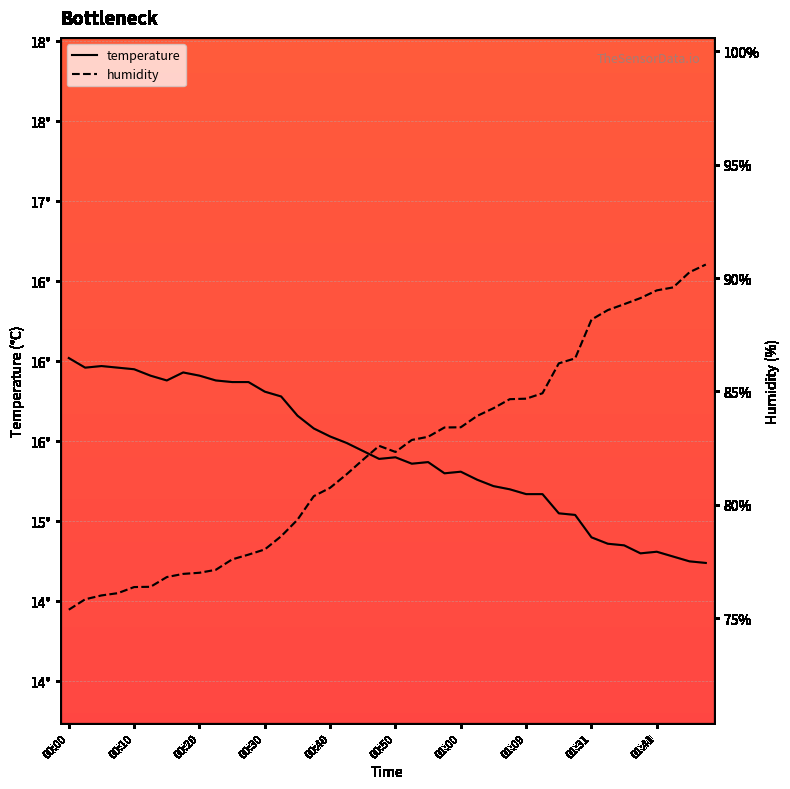

Reading right to left, transcribe all the data shown in this chart.

temperature: 14.7	14.8	14.8	14.8	14.8	14.8	14.9	14.9	15.0	15.1	15.2	15.2	15.2	15.2	15.3	15.3	15.3	15.4	15.4	15.4	15.4	15.4	15.5	15.5	15.6	15.7	15.8	15.8	15.9	15.9	15.9	15.9	15.9	15.9	15.9	15.9	16.0	16.0	16.0	16.0
humidity: 90.6	90.3	89.6	89.5	89.1	88.8	88.6	88.2	86.5	86.2	84.9	84.7	84.7	84.3	83.9	83.4	83.4	83.0	82.9	82.3	82.6	82.0	81.3	80.8	80.4	79.3	78.6	78.0	77.8	77.6	77.1	77.0	77.0	76.8	76.4	76.4	76.1	76.0	75.8	75.4